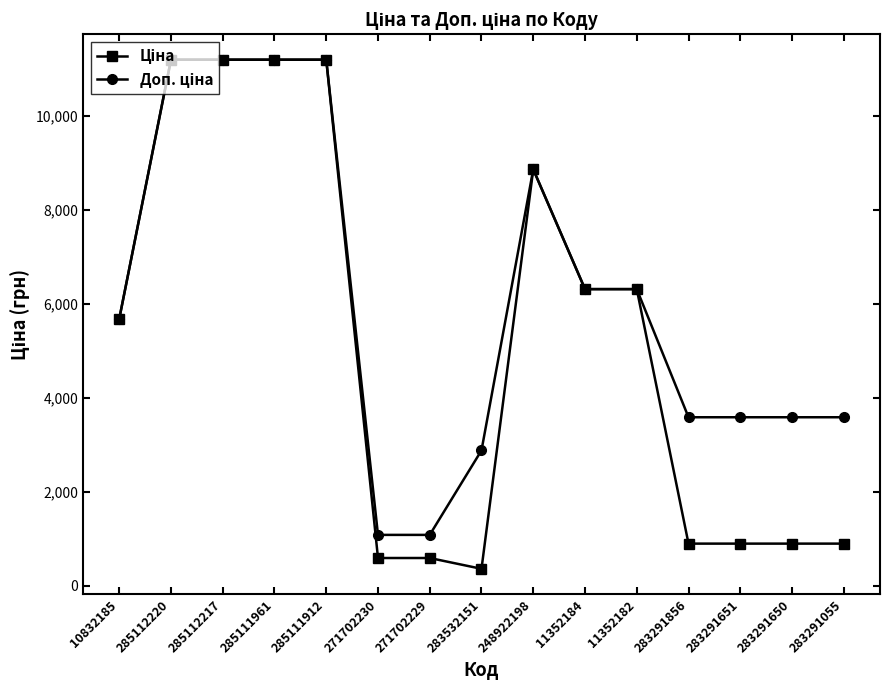

What is the greatest value displayed?

11188.2